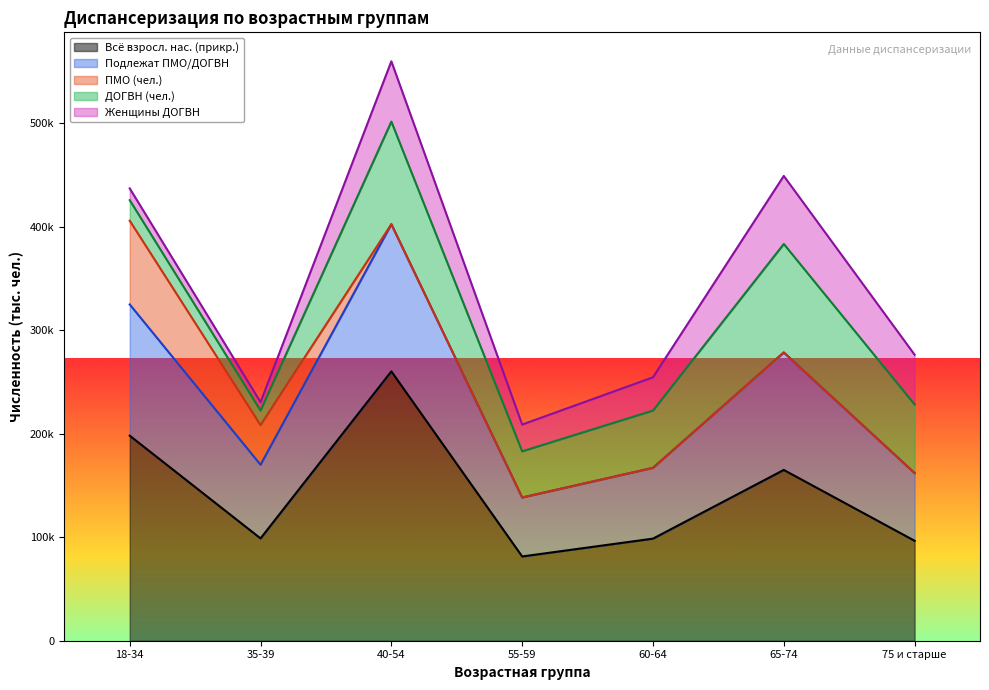

Reading left to right, list all the values displayed in this chart.

Всё взросл. нас. (прикр.): 198039	98828	260162	81384	98602	164956	96540
Подлежат ПМО/ДОГВН: 126778	71144	142175	56975	68390	113493	65437
ПМО (чел.): 80876	38361	0	0	0	0	0
ДОГВН (чел.): 19838	14032	99107	44585	55304	104799	66217
Женщины ДОГВН: 11387	8098	58227	25858	32154	65713	48074